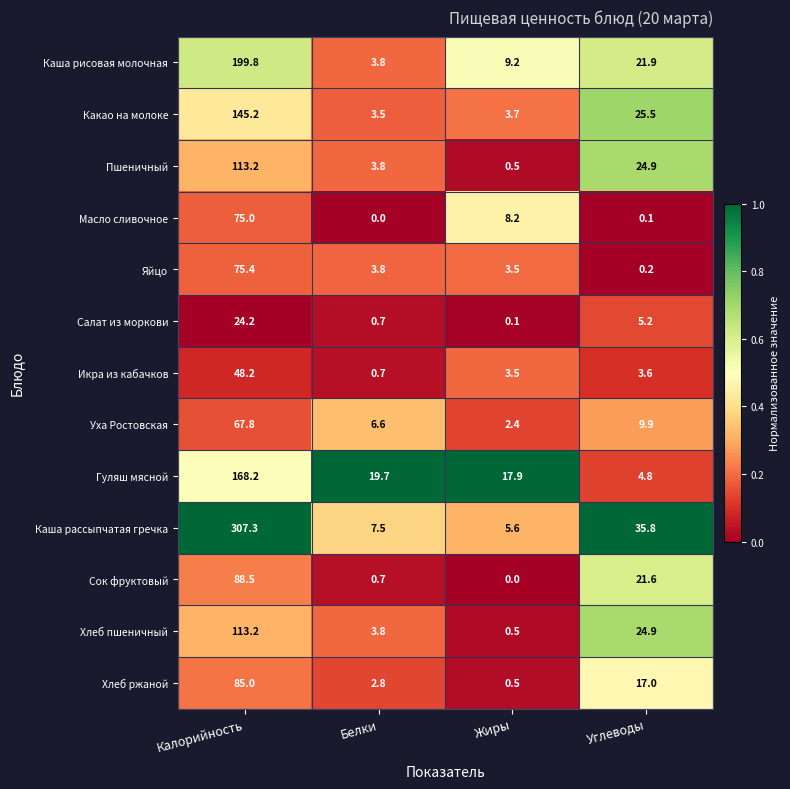

List the labels in order of Салат из моркови value, smallest first.

Жиры, Белки, Углеводы, Калорийность